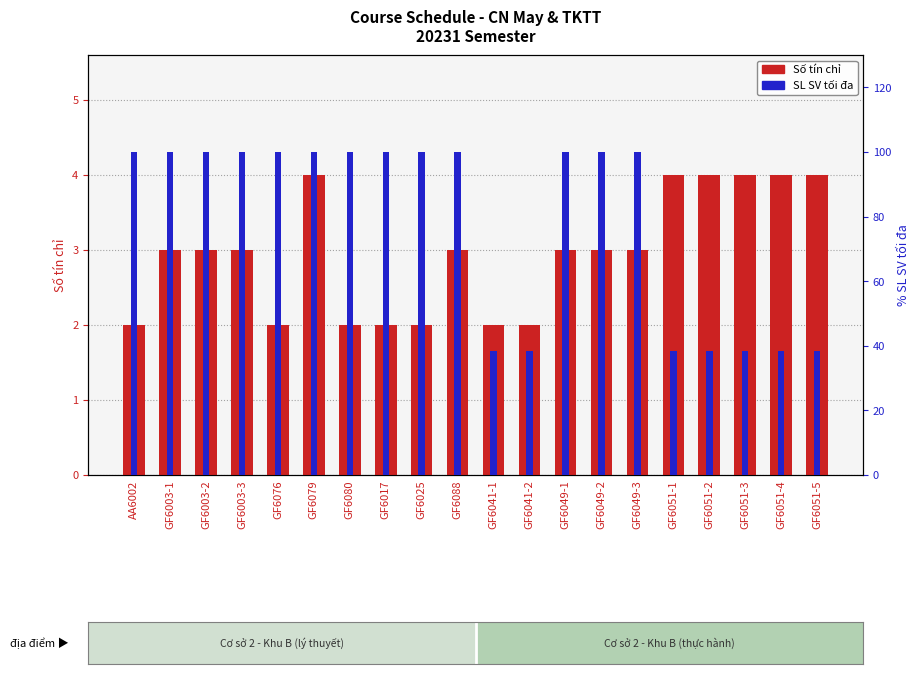

At which label is Số tín chỉ closest to 3?

GF6003-1